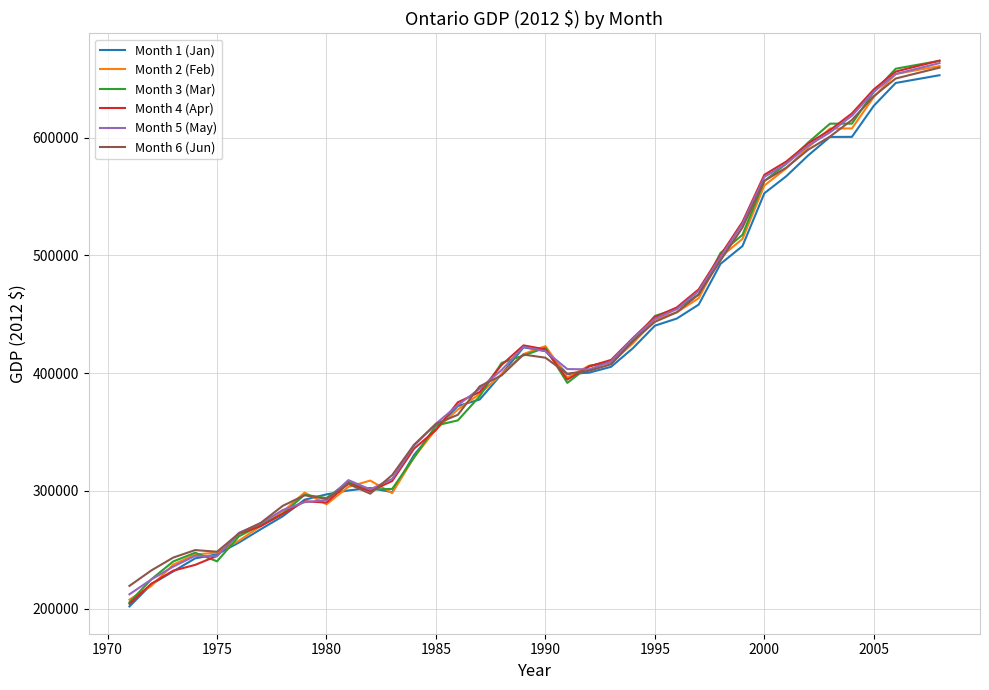

What is the lowest value of the Month 4 (Apr) series?

204033.9